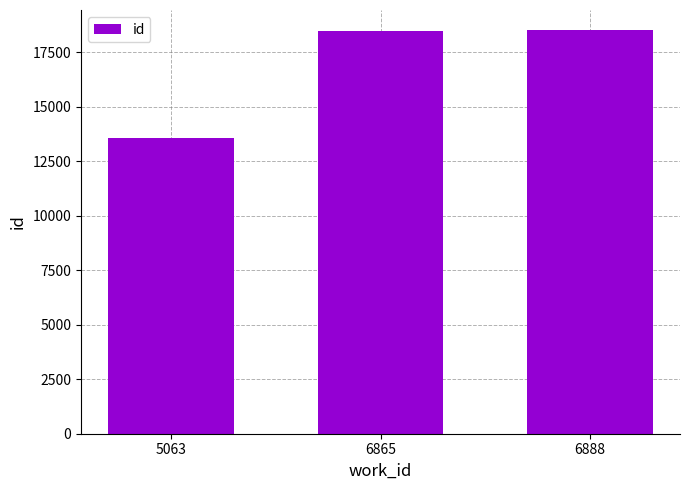

What is the value of the 1st bar from the left?

13580